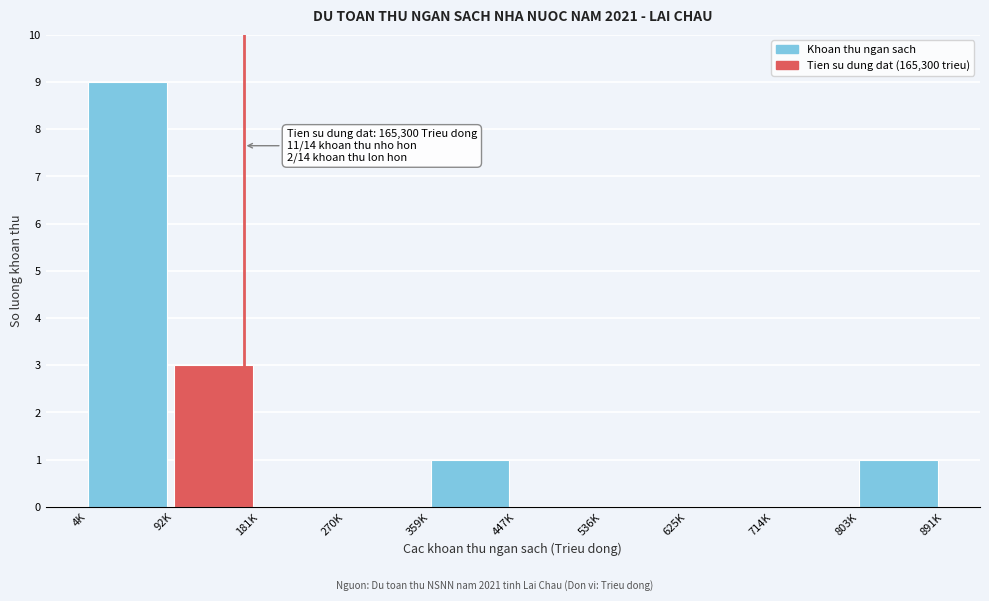

Reading left to right, what are all the values shown in this chart?

4K=9	92K=3	181K=0	270K=0	359K=1	447K=0	536K=0	625K=0	714K=0	803K=1